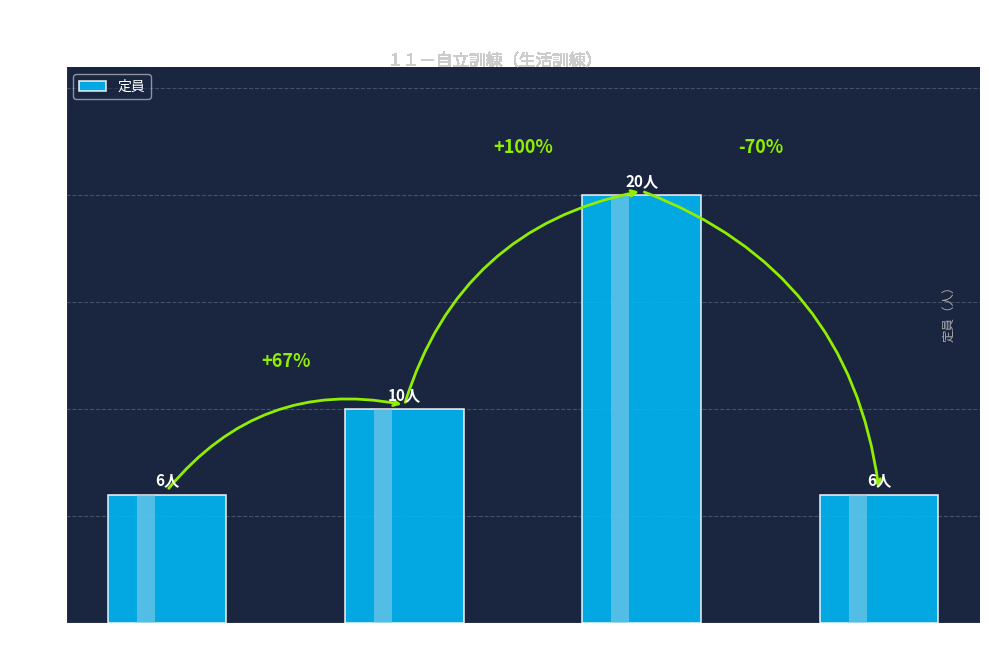

What is the ratio of the value at 鹿屋市 to the value at 大崎町?

1.0